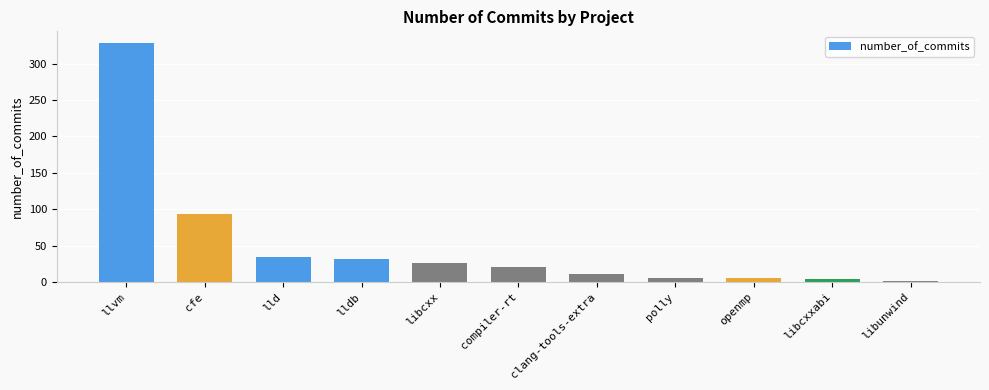

What position from the right is compiler-rt?

6